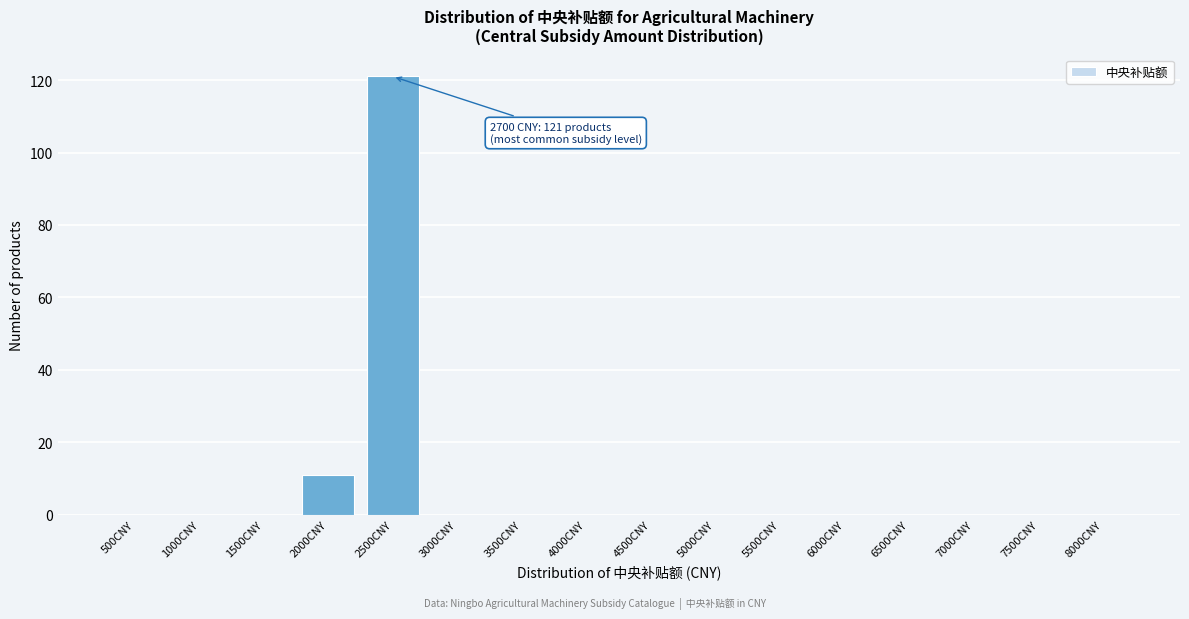

Reading left to right, extract all data points from this chart.

500CNY=0	1000CNY=0	1500CNY=0	2000CNY=11	2500CNY=121	3000CNY=0	3500CNY=0	4000CNY=0	4500CNY=0	5000CNY=0	5500CNY=0	6000CNY=0	6500CNY=0	7000CNY=0	7500CNY=0	8000CNY=0